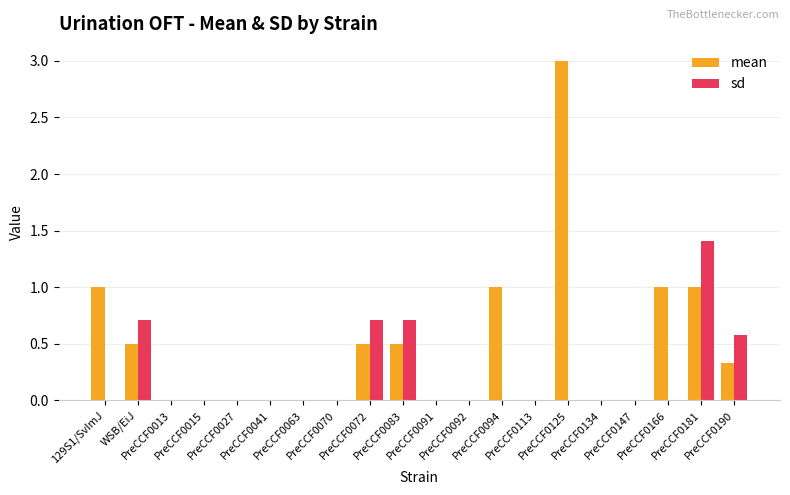

What is the difference between the sd values at PreCCF0190 and PreCCF0134?

0.6